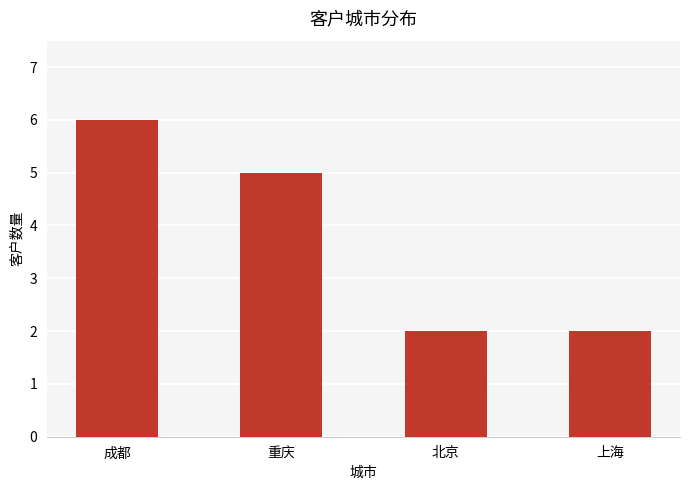

Count the values in the range 2 to 6.

4